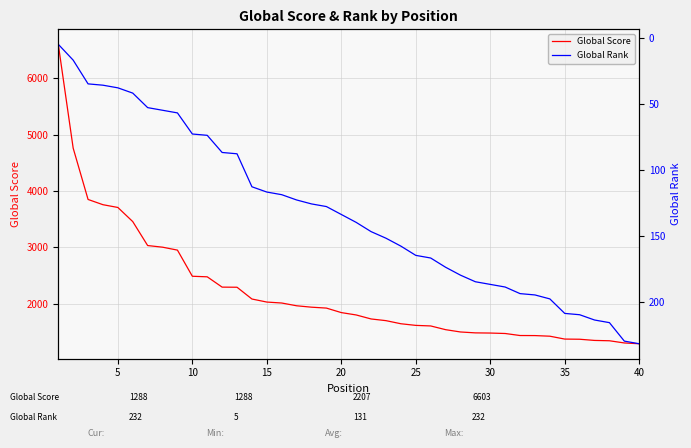

Does the chart have visible grid lines?

Yes